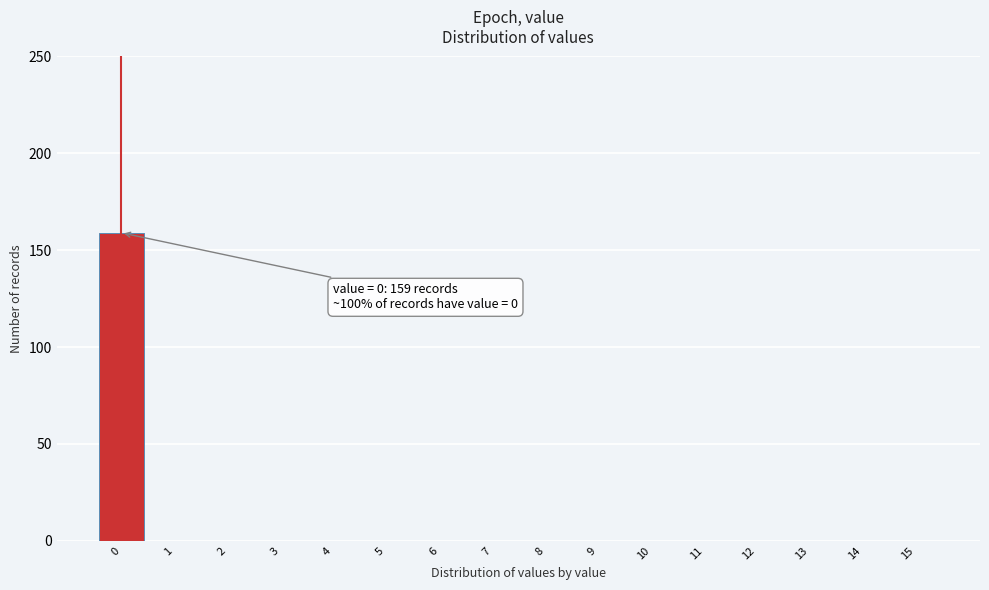

Reading left to right, what are all the values shown in this chart?

0=159	1=0	2=0	3=0	4=0	5=0	6=0	7=0	8=0	9=0	10=0	11=0	12=0	13=0	14=0	15=0